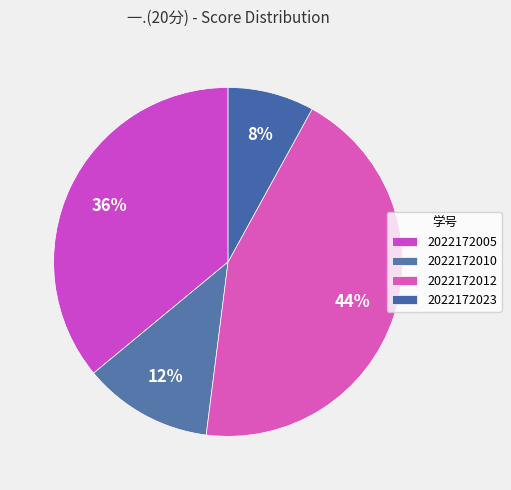

Does 2022172023 represent more than half of the total?

No